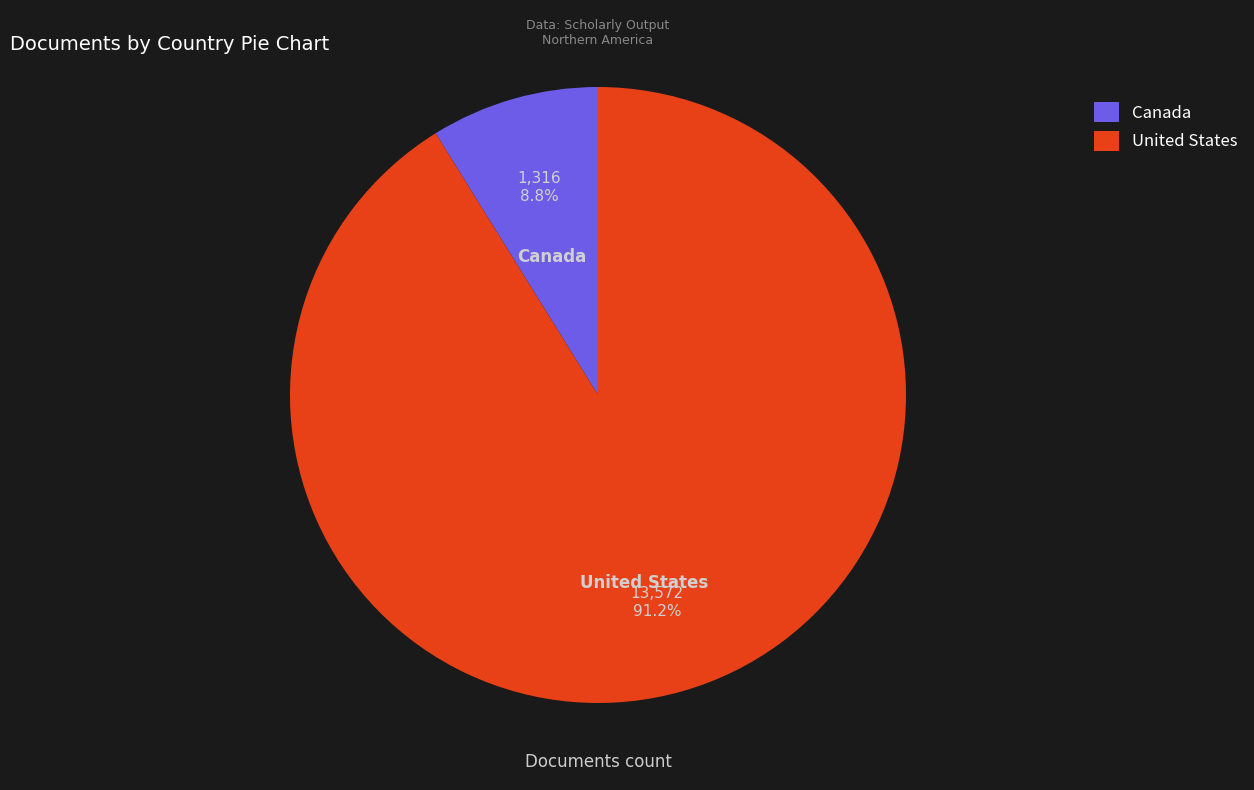

Is it true that United States is 98% of the pie?

False